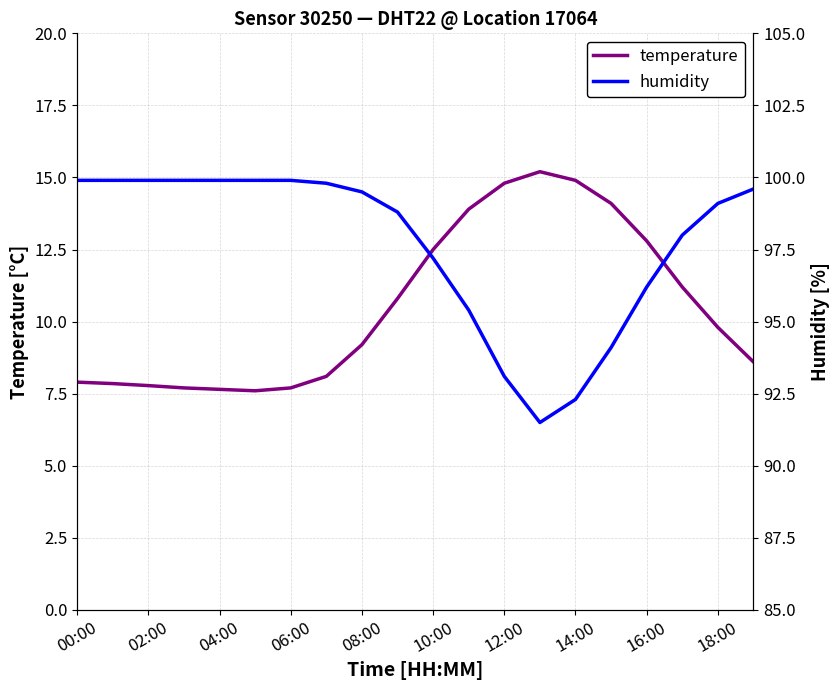

What position from the left is 10:00?

6